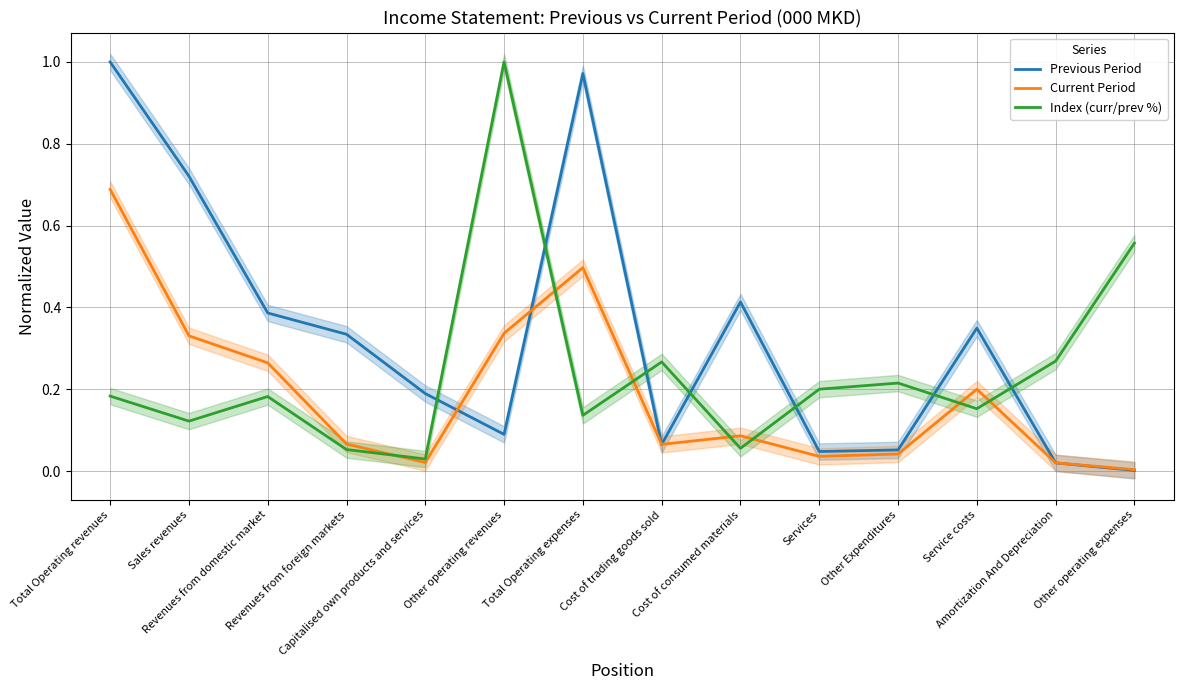

How many series are shown in this chart?

3